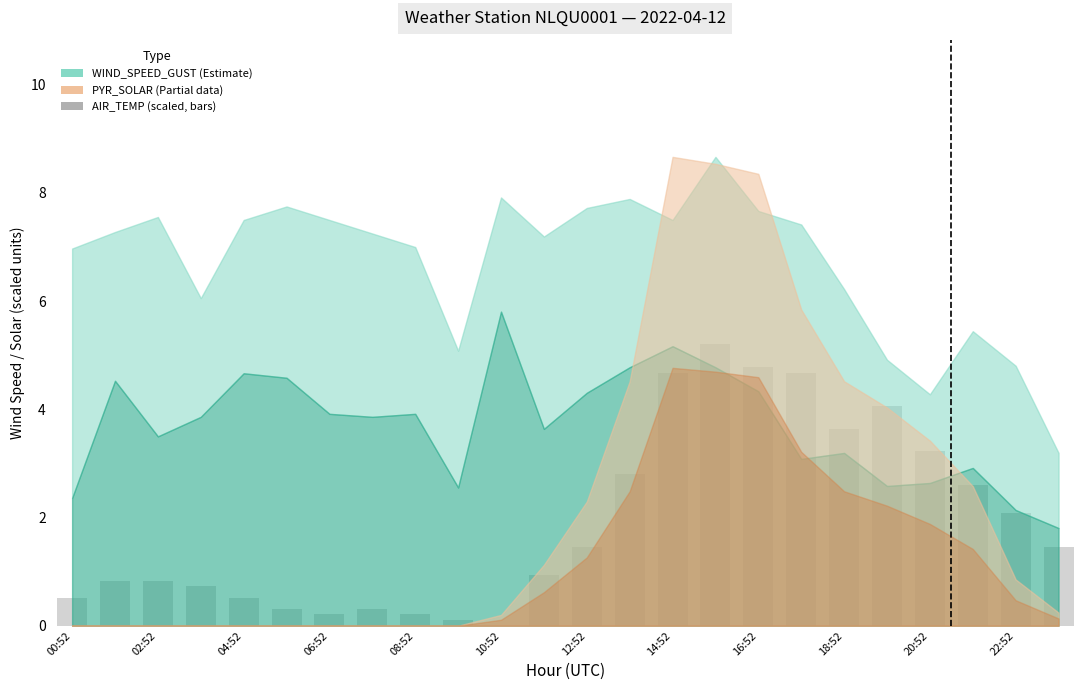

What is the maximum value shown in the chart?

5.2